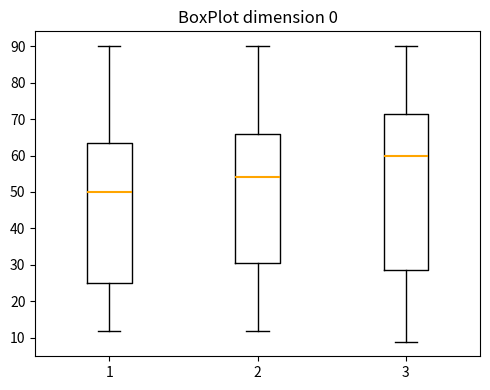

Reading left to right, read every box against the y-axis: the position of its median line, the range the box covers, and the ends of its whiskers. The values are not printed on the chart, so give them approximately, as read against the axis.

1: median 50, box 25 to 64, whiskers 12 to 90
2: median 54, box 31 to 66, whiskers 12 to 90
3: median 60, box 29 to 72, whiskers 9 to 90